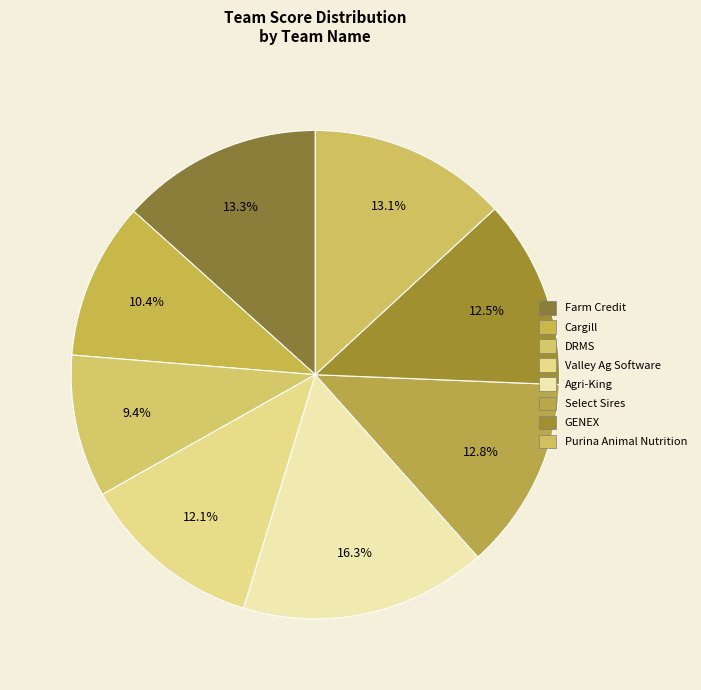

To the nearest percent, what portion does DRMS represent?

9%